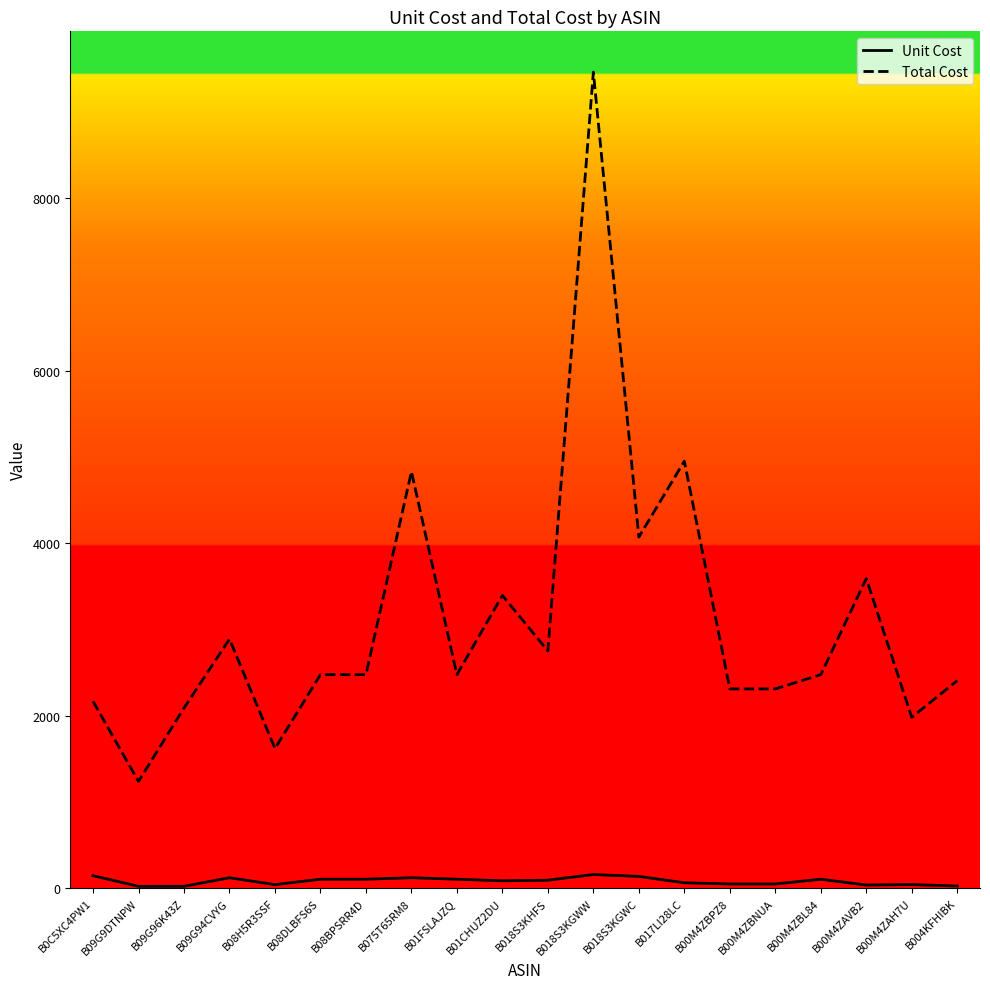

What is the greatest value displayed?

9460.2